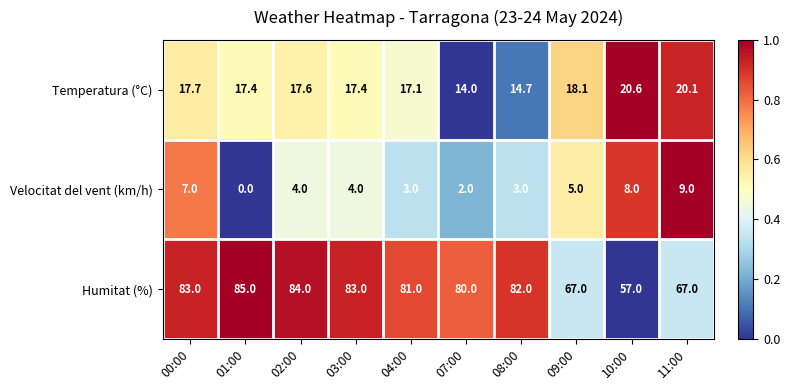

How many categories are shown in the chart?

10